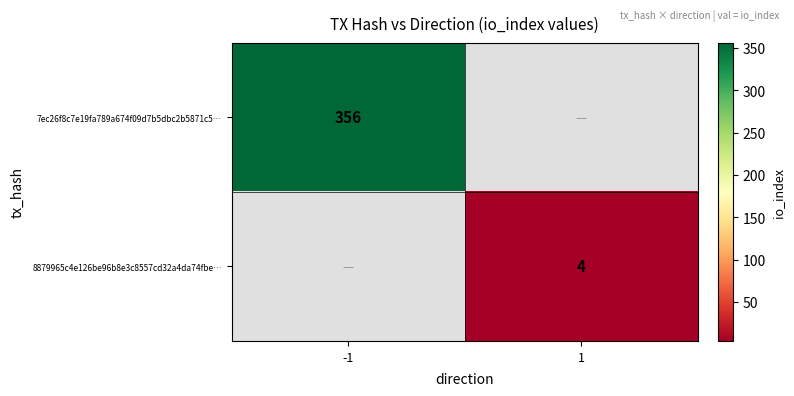

True or false: 8879965c4e126be96b8e3c8557cd32a4da74fbe… has a value of 4 at 1.

True